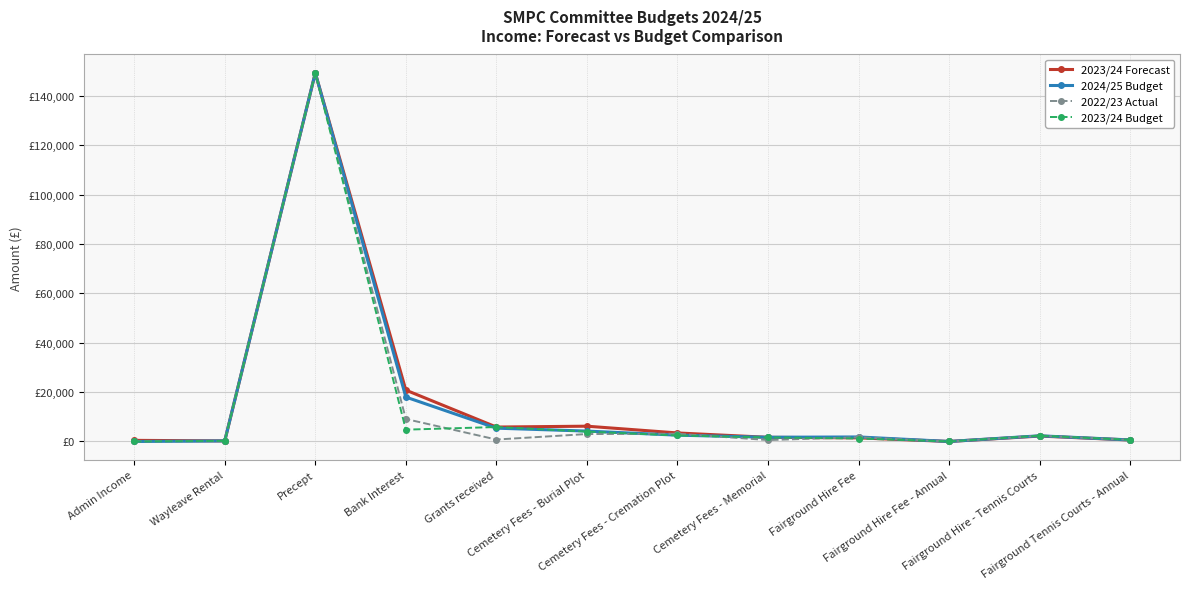

What are all the series names shown in the legend?

2023/24 Forecast, 2024/25 Budget, 2022/23 Actual, 2023/24 Budget